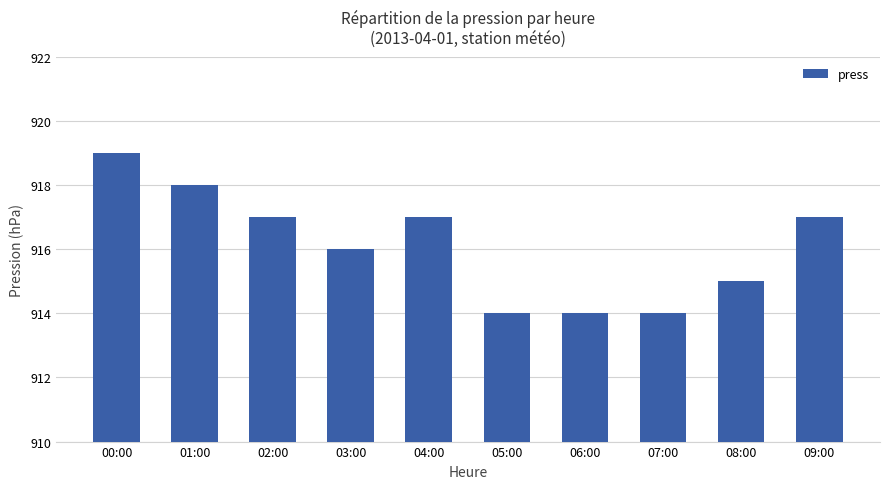

What is the approximate value at 00:00?

919